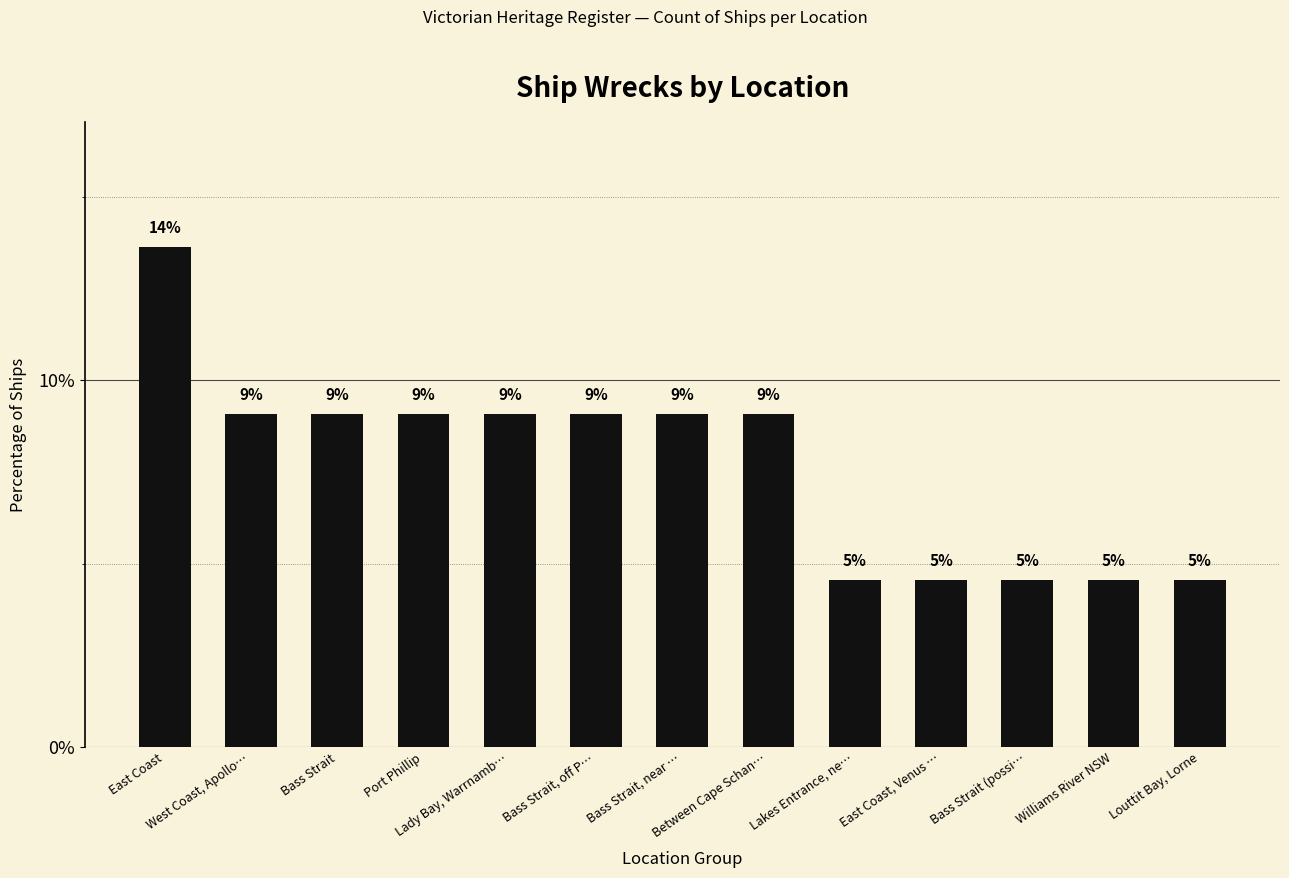

The chart shows a value of 4.5 at Bass Strait (possi…. True or false?

True